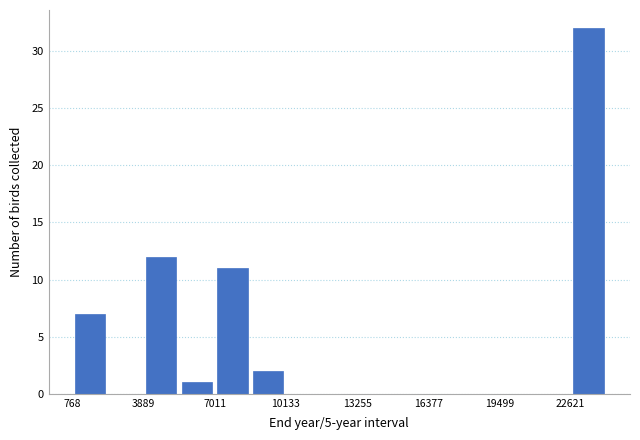

Read against the x-axis, roughly where is the centre of the tallest bar?

23500